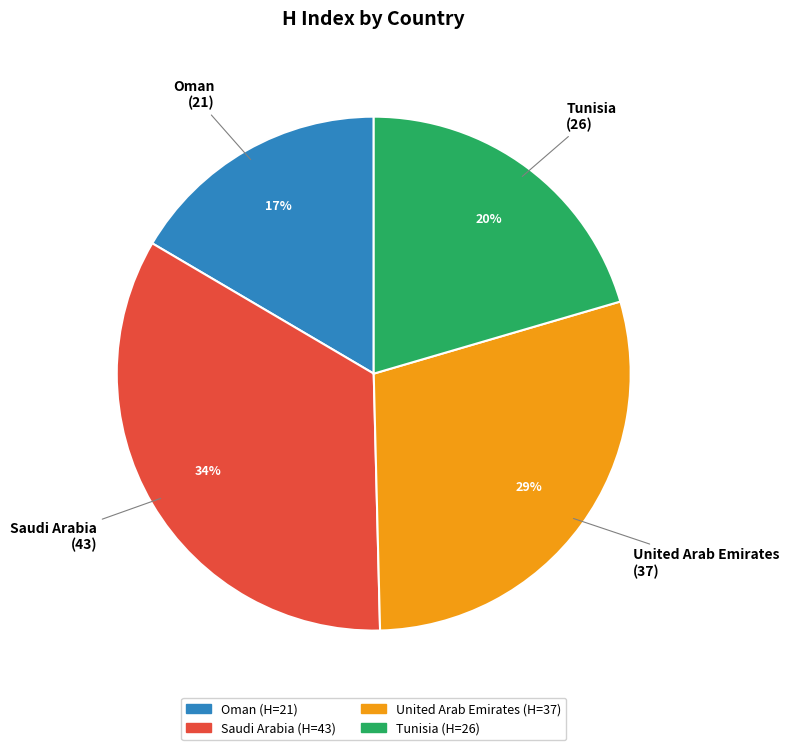

Which slice is the largest?

Saudi Arabia